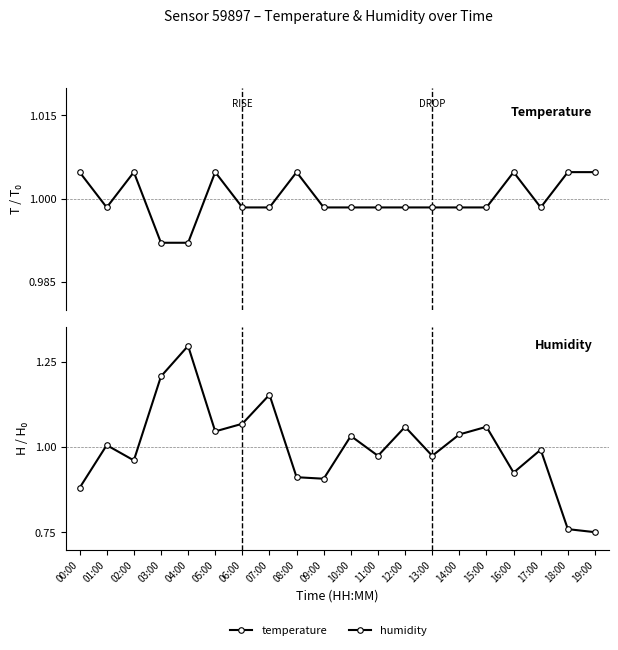

What is the difference between the humidity values at 14:00 and 11:00?

0.1